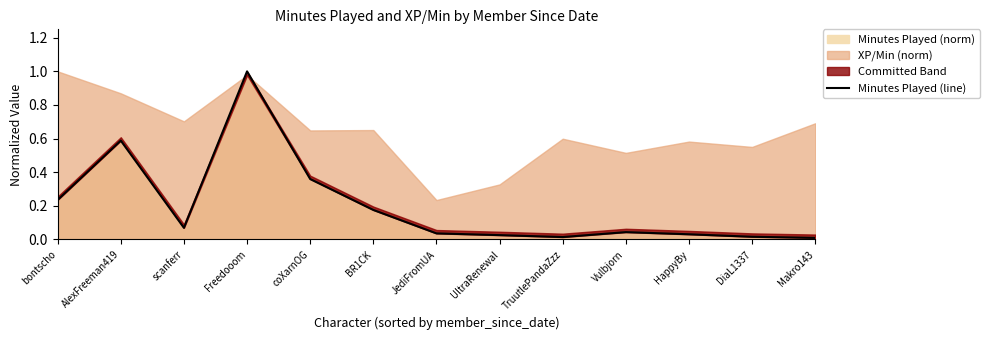

What is the average value?

0.2